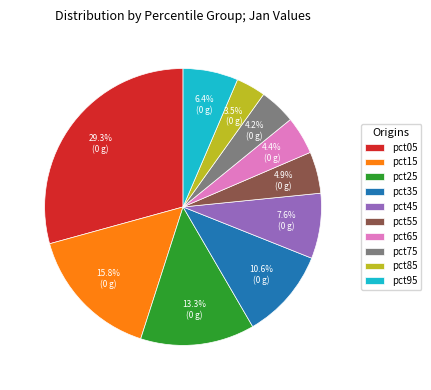

To the nearest percent, what portion does pct05 represent?

29%